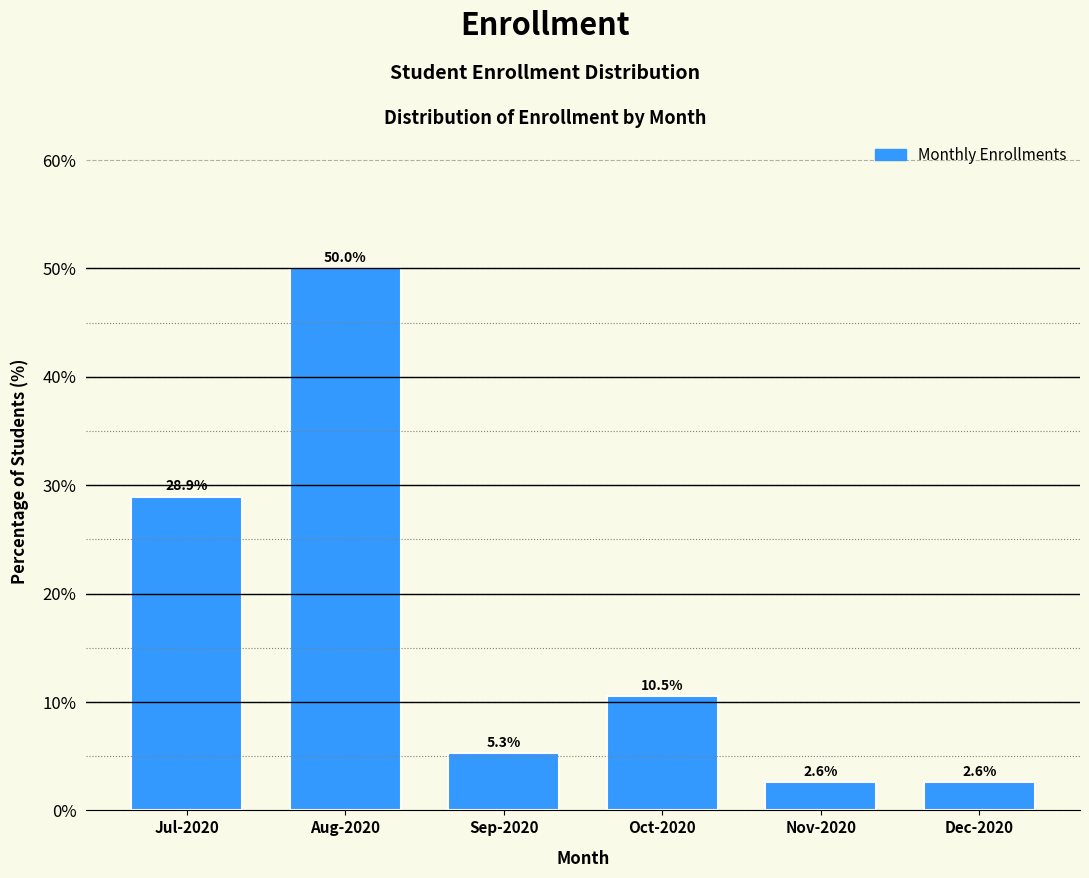

Reading left to right, transcribe all the data shown in this chart.

Jul-2020=28.9	Aug-2020=50.0	Sep-2020=5.3	Oct-2020=10.5	Nov-2020=2.6	Dec-2020=2.6